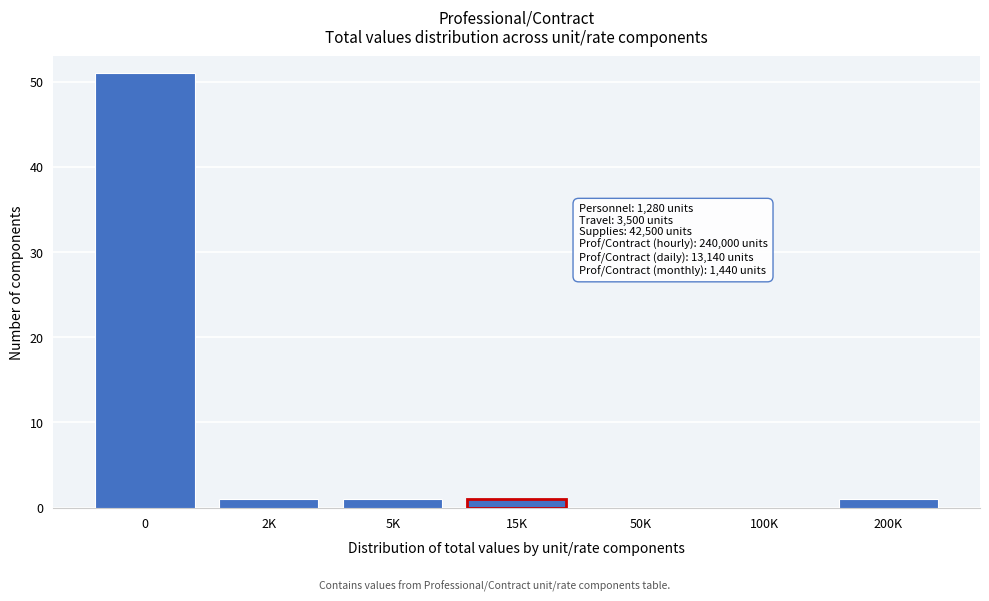

Reading right to left, transcribe all the data shown in this chart.

200K=1	100K=0	50K=0	15K=1	5K=1	2K=1	0=51